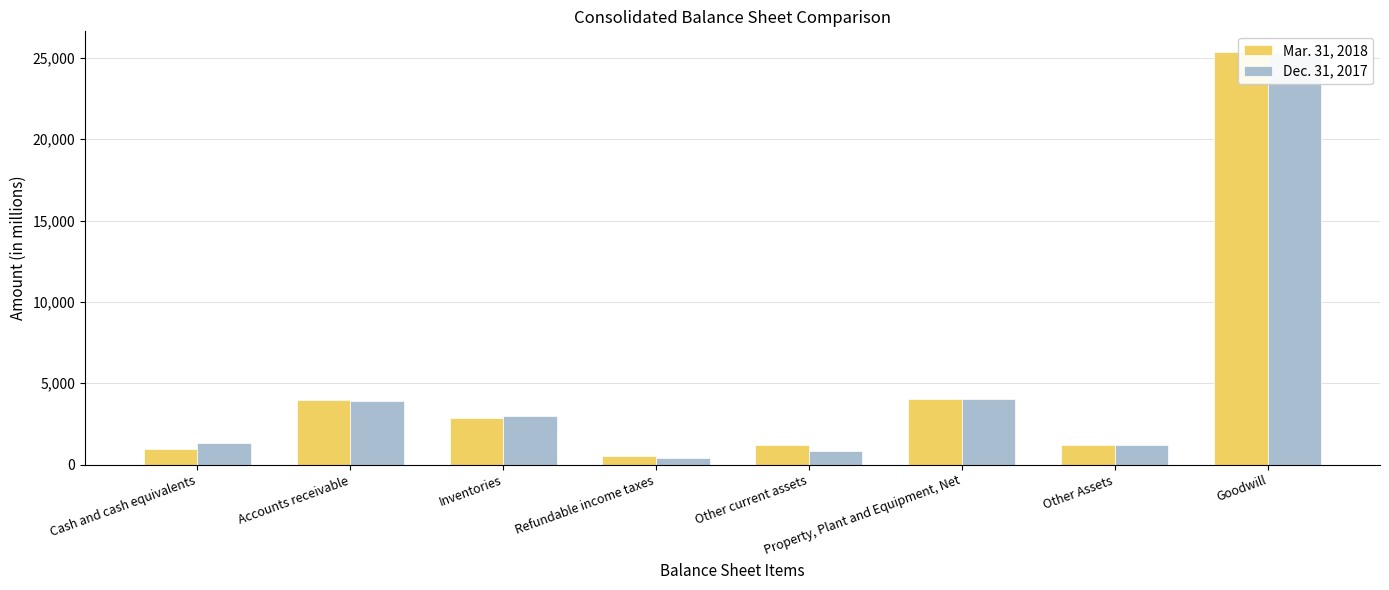

How many distinct data groups are displayed?

2